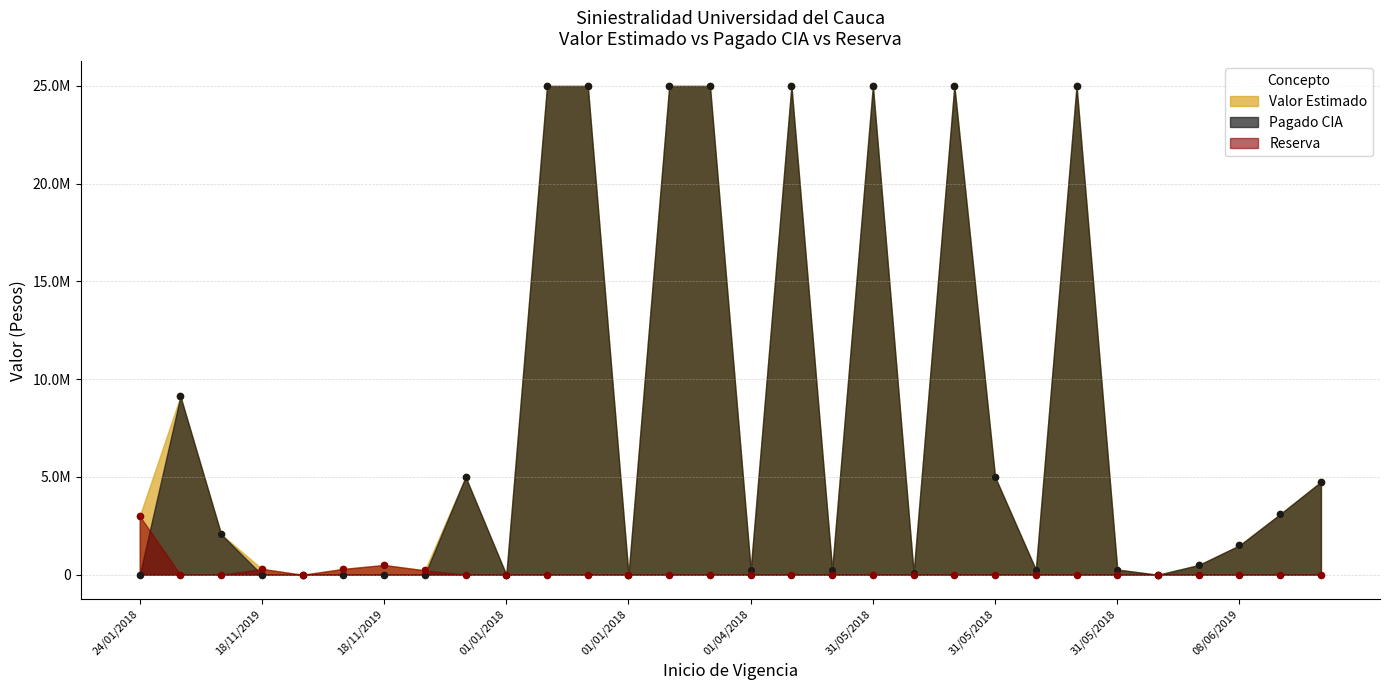

Is the value of Reserva at 24/01/2018 greater than the value of Pagado CIA at 24/01/2018?

Yes